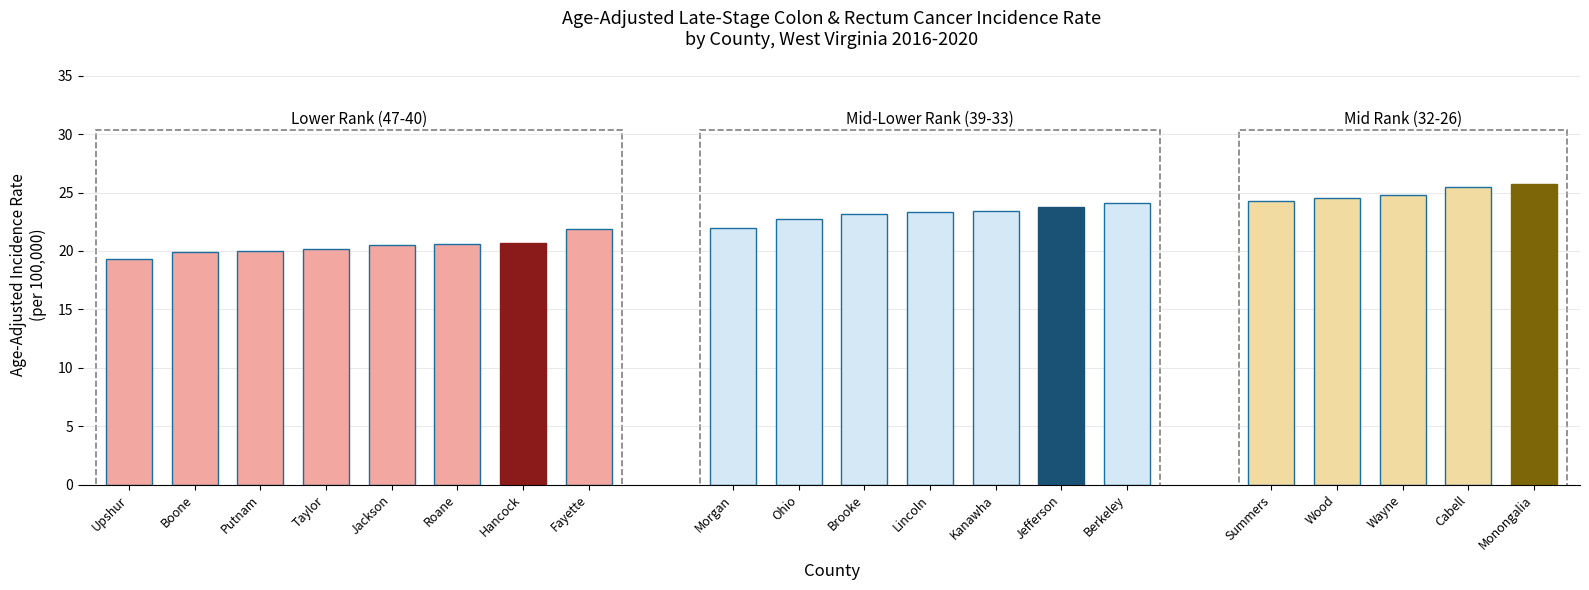

What position from the left is Monongalia?

20